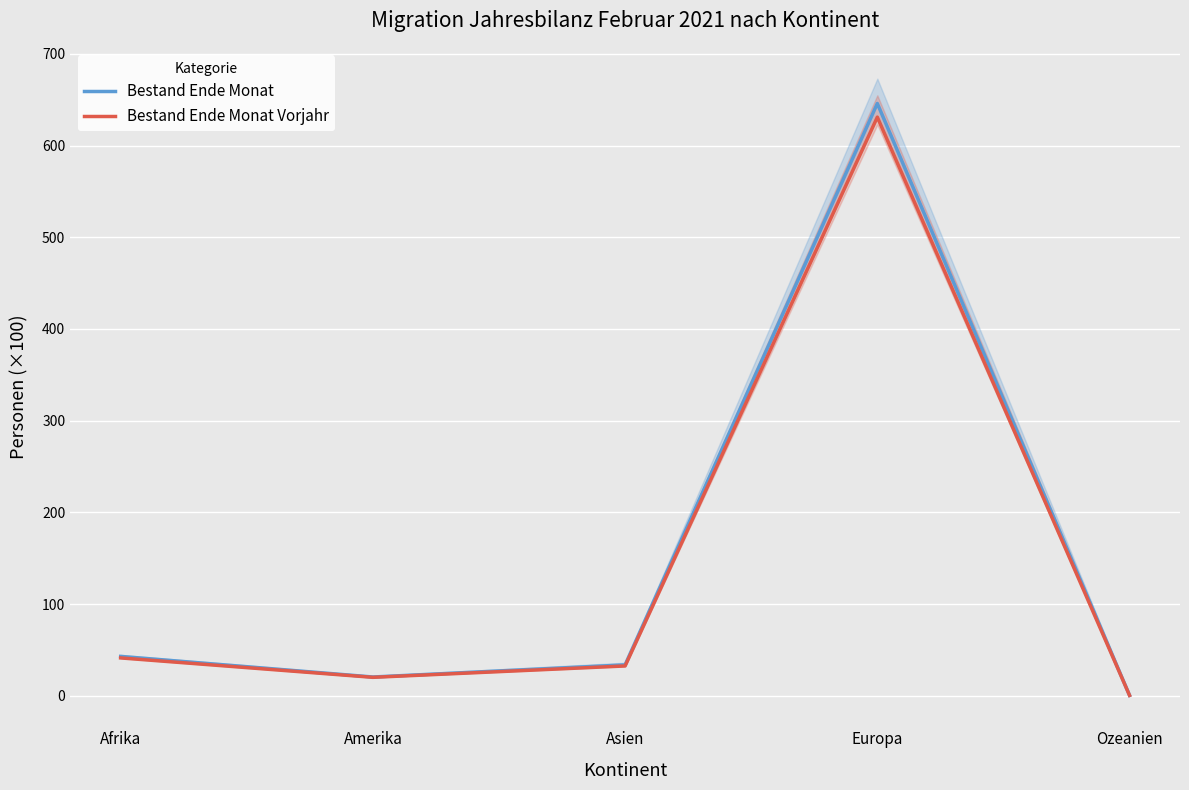

Is it true that Bestand Ende Monat equals 33.6 at Asien?

True